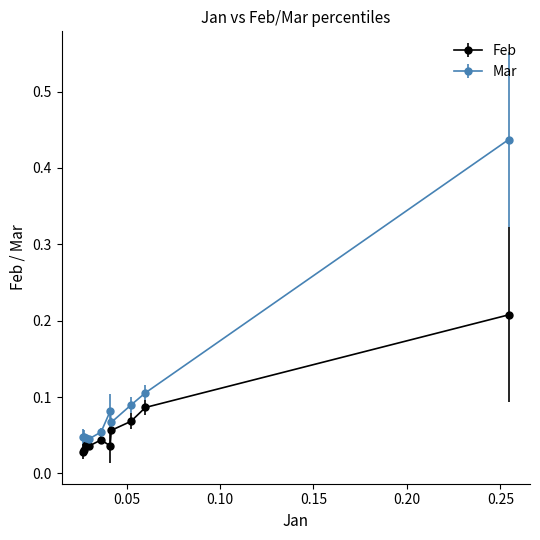

What are all the series names shown in the legend?

Feb, Mar